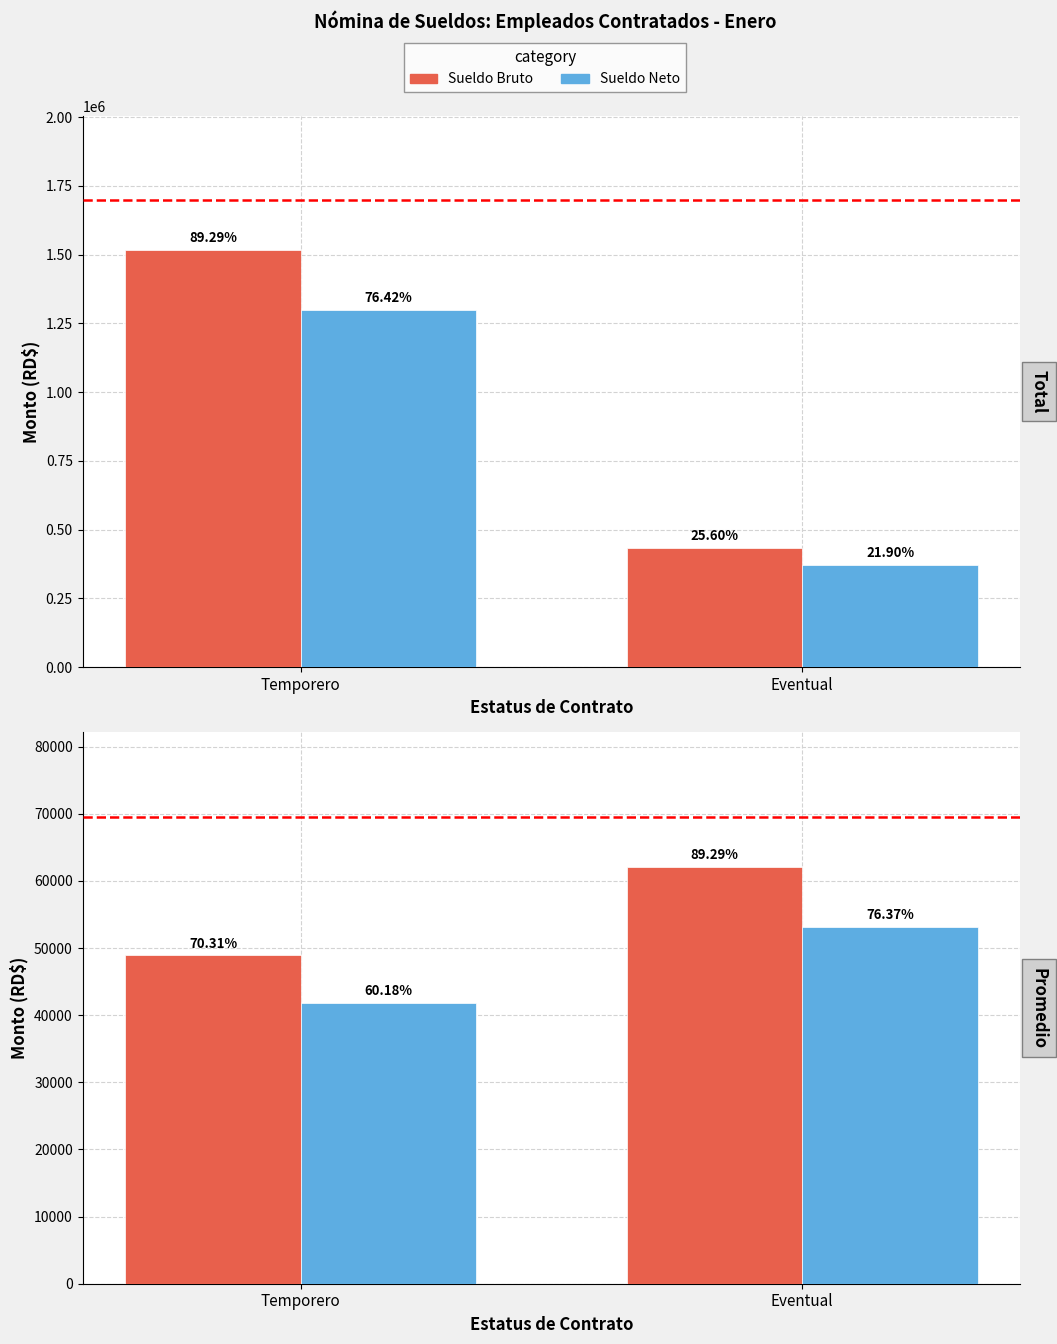

What is the difference between the highest and lowest values at Temporero?

7049.0